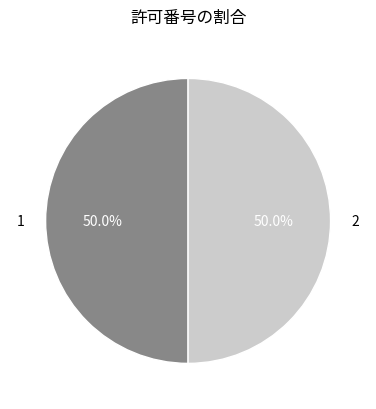

Combined, what portion of the pie is 2 and 1?

100.0%